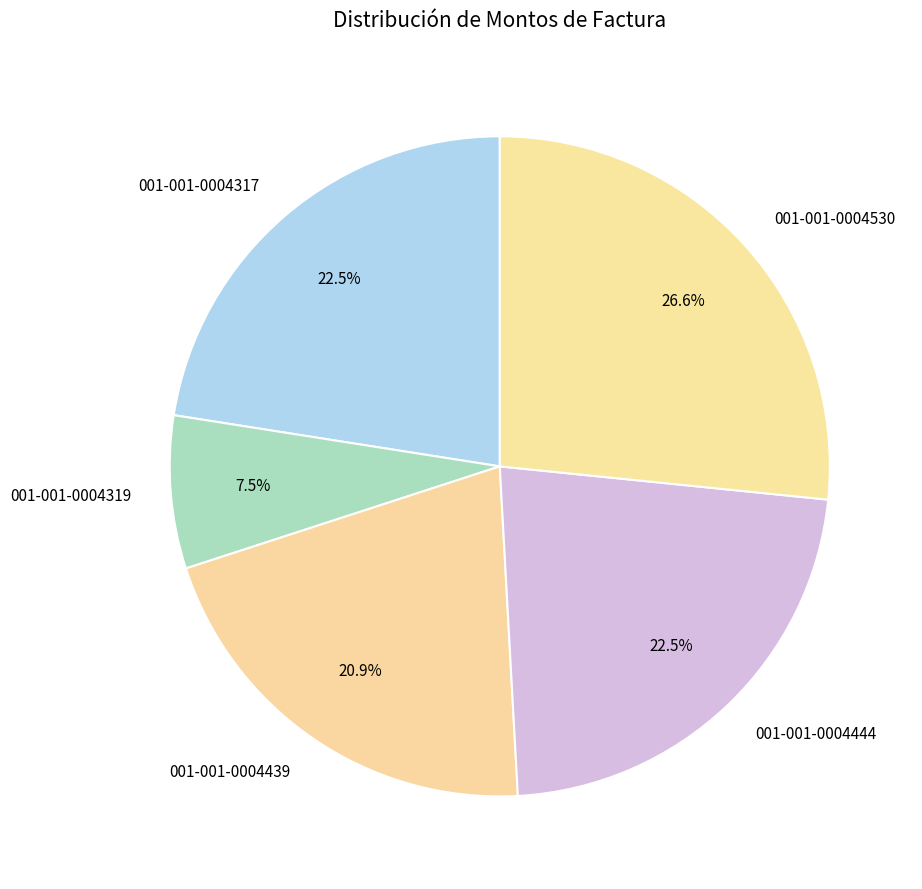

What is the largest slice in the pie chart?

001-001-0004530